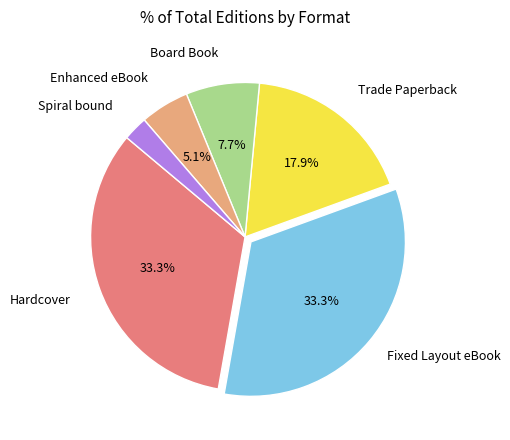

Count the number of slices in the pie.

6